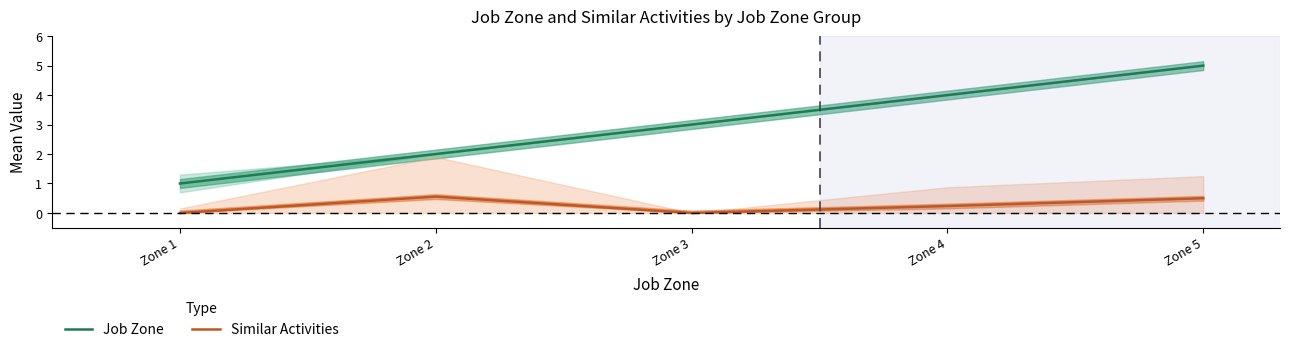

At Zone 4, list the series in order from largest to smallest.

Job Zone, Similar Activities